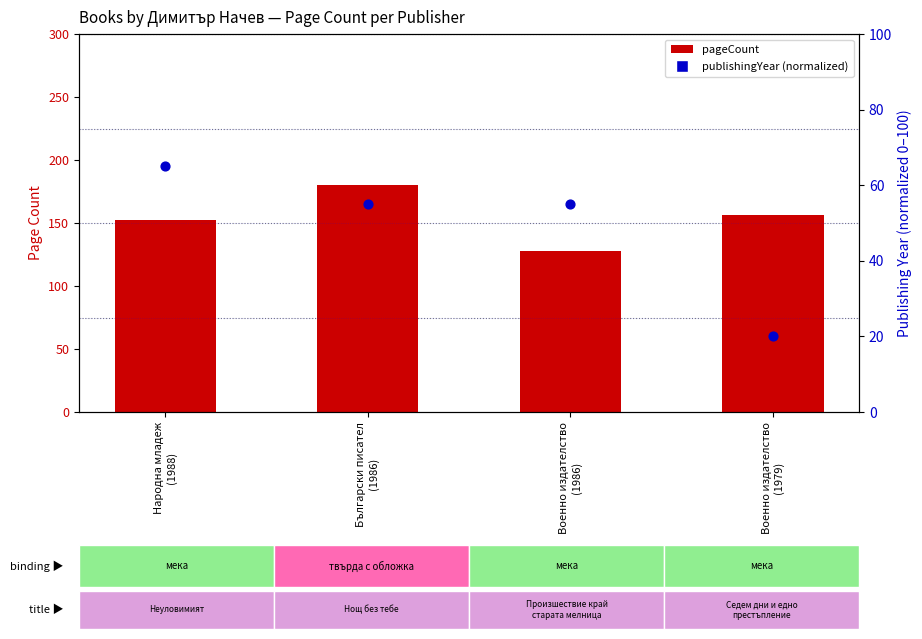

Which series reaches the minimum Y coordinate?

publishingYear (normalized)